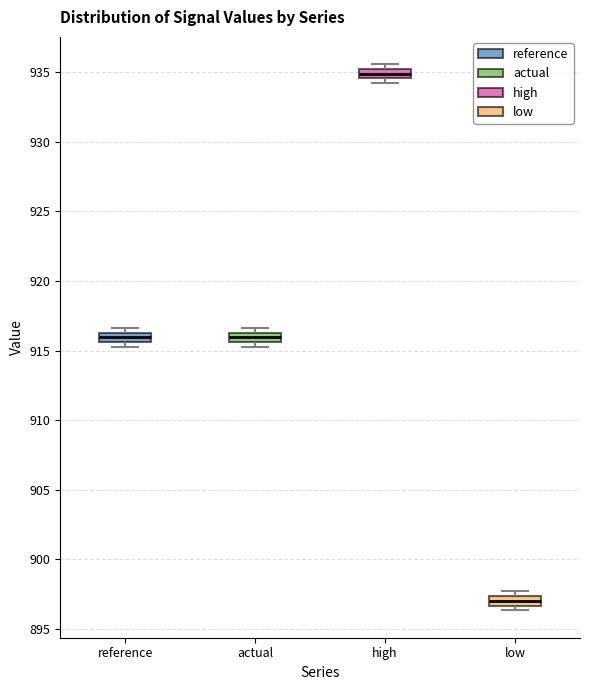

Which box has the lowest median line?

low